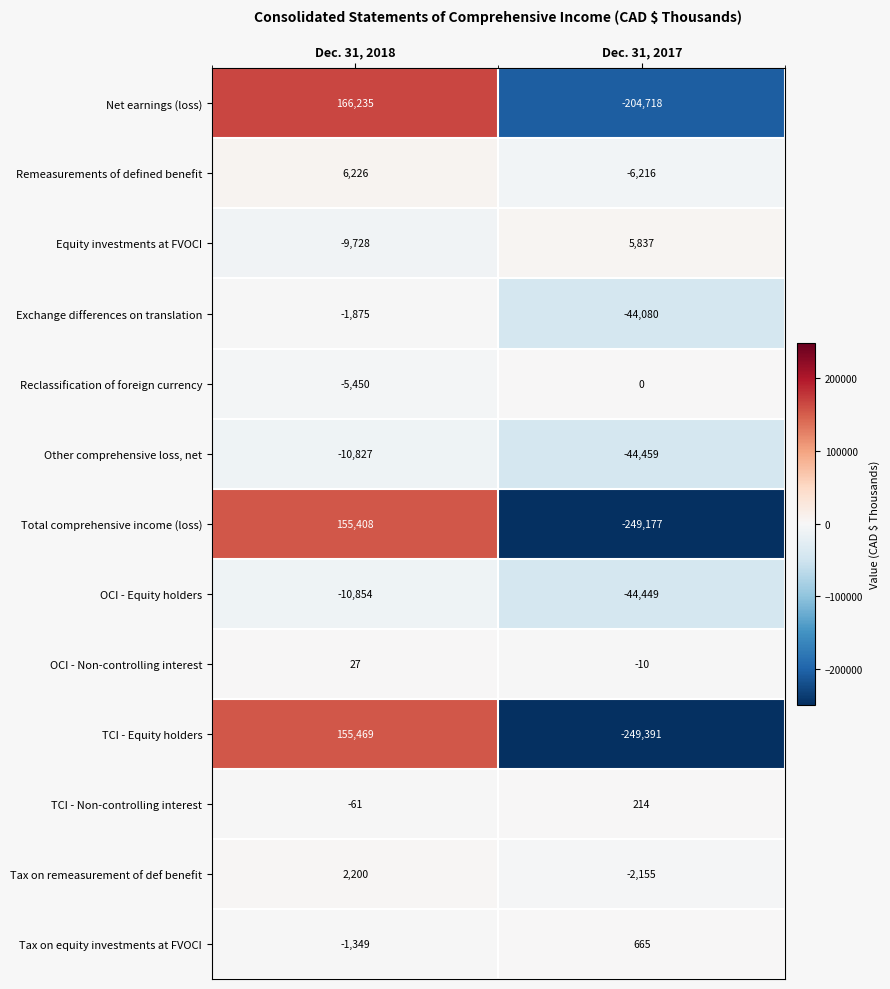

What is the greatest value displayed?

166235